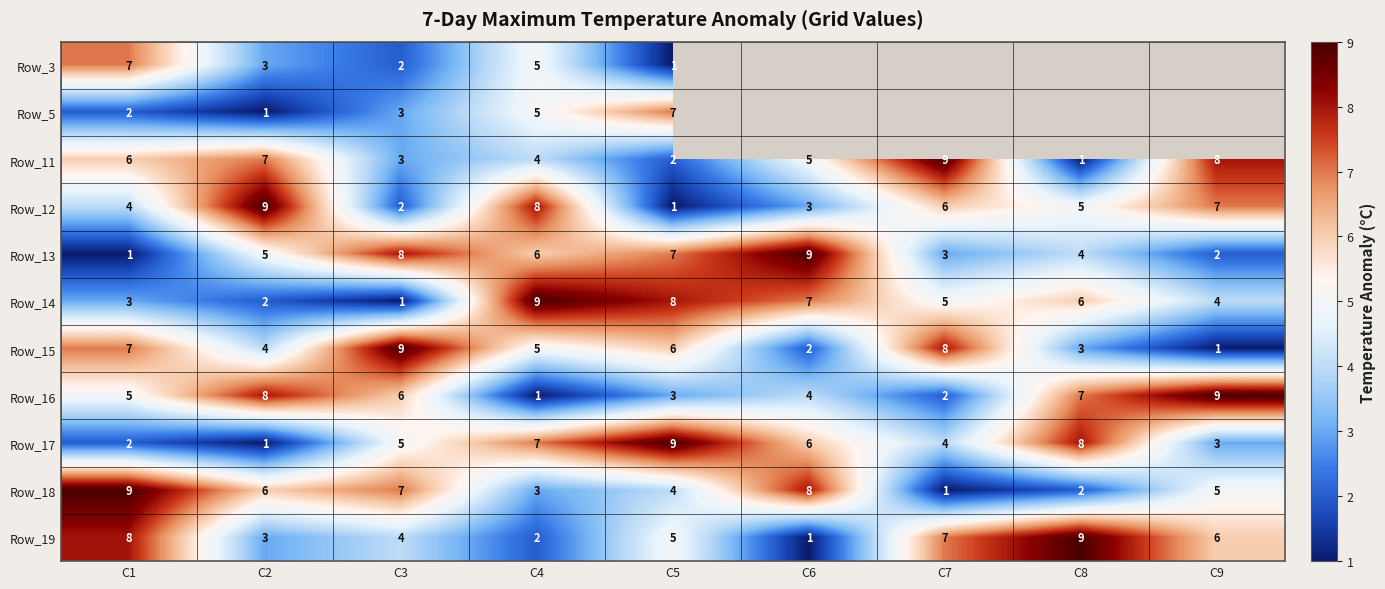

Where is Row_12 nearest to the value 5?

C8